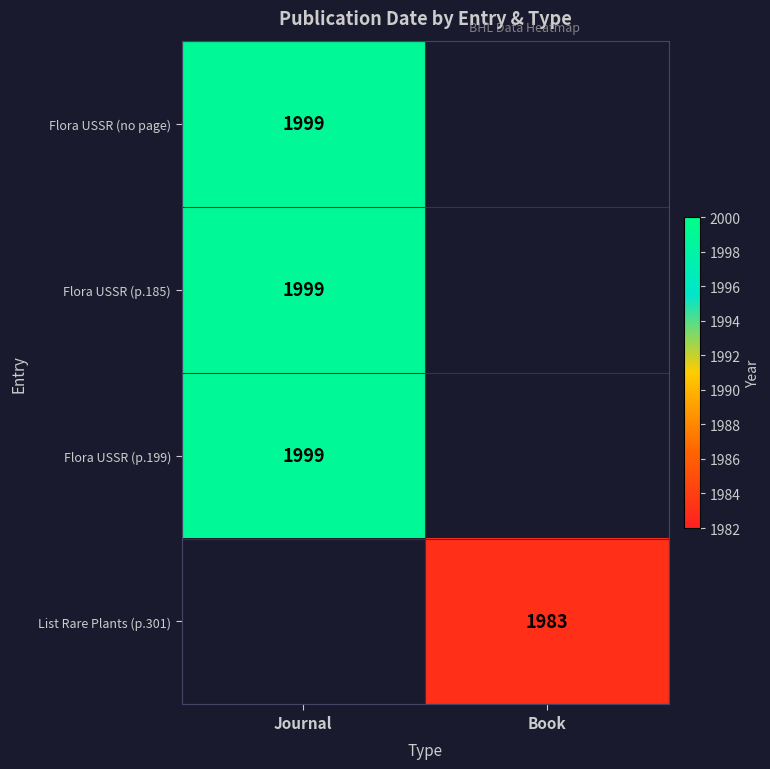

What is the minimum value shown in the chart?

1983.0